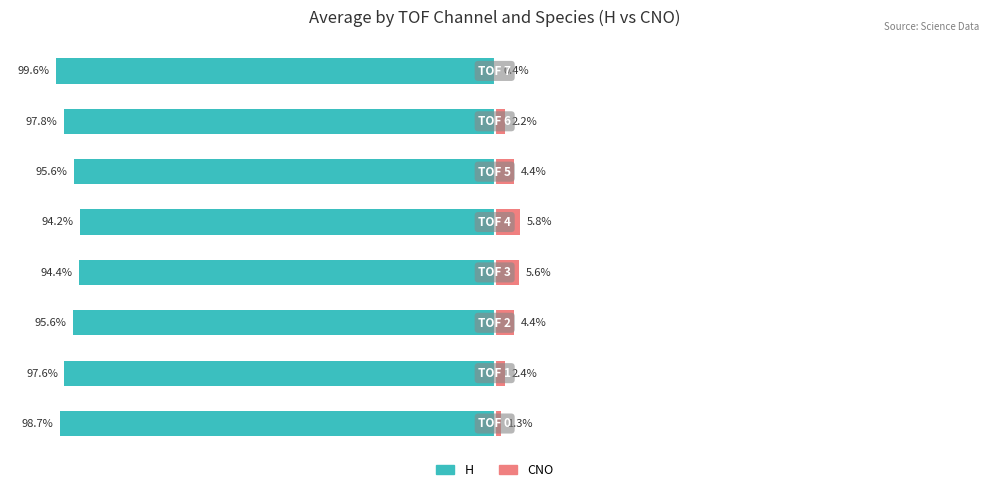

The value of CNO at 4 is 5.8. True or false?

True